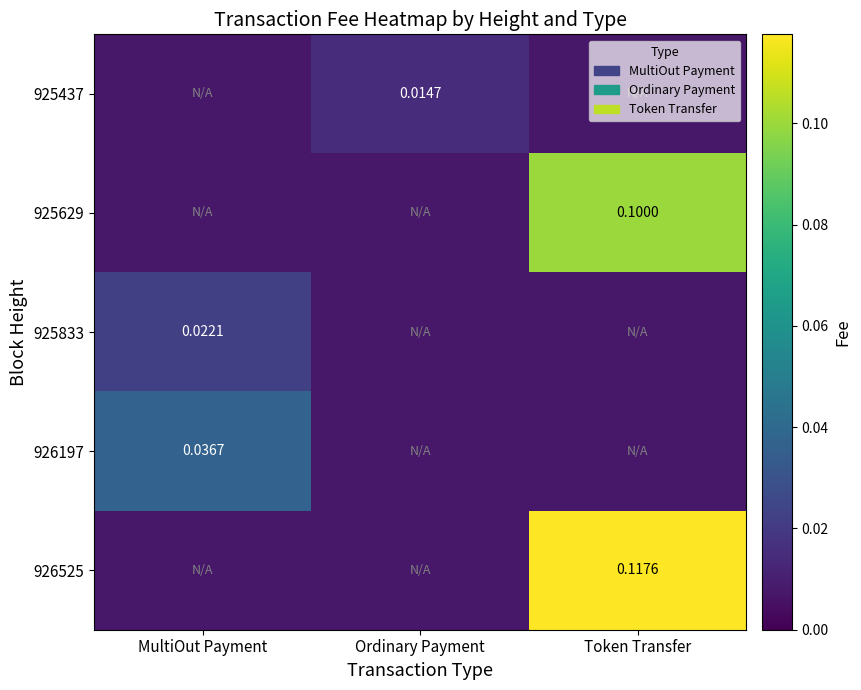

At which category does the chart reach its peak across all series?

Token Transfer